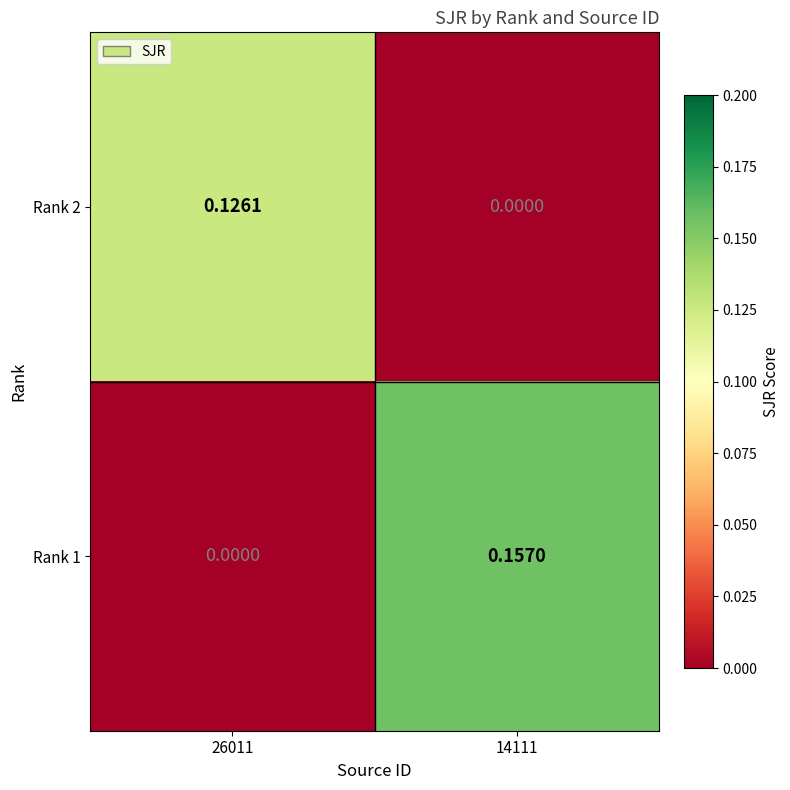

Is the value of Rank 1 at 14111 greater than the value of Rank 2 at 14111?

Yes